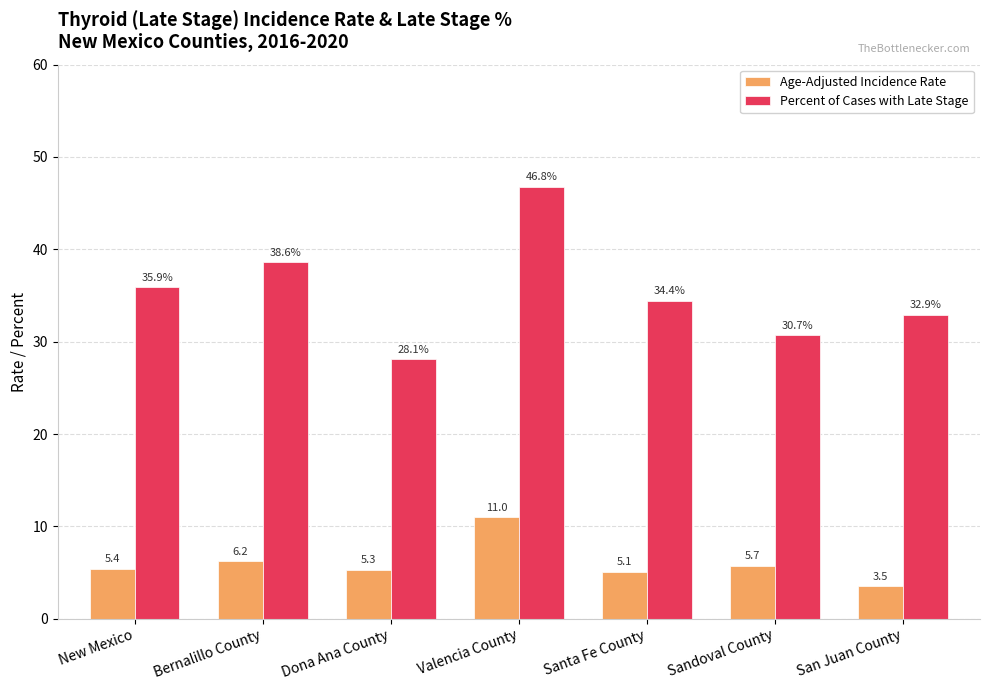

What is the difference between the Percent of Cases with Late Stage values at Santa Fe County and Bernalillo County?

4.2